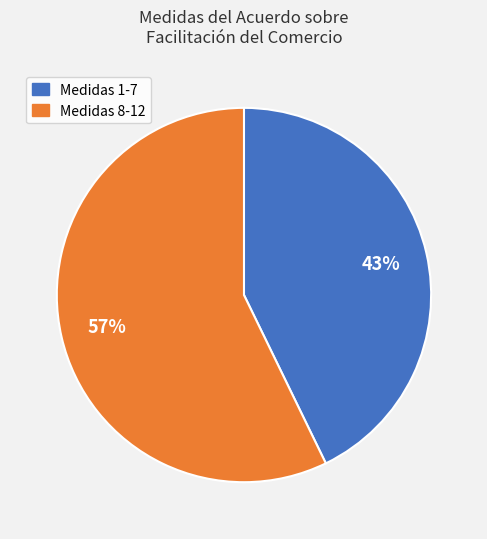

To the nearest percent, what is the average slice percentage?

50%